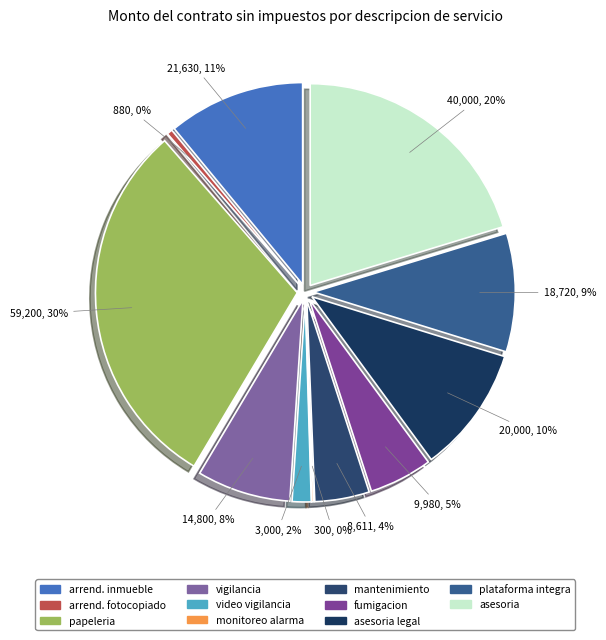

To the nearest percent, what percentage of the pie is asesoria?

20%